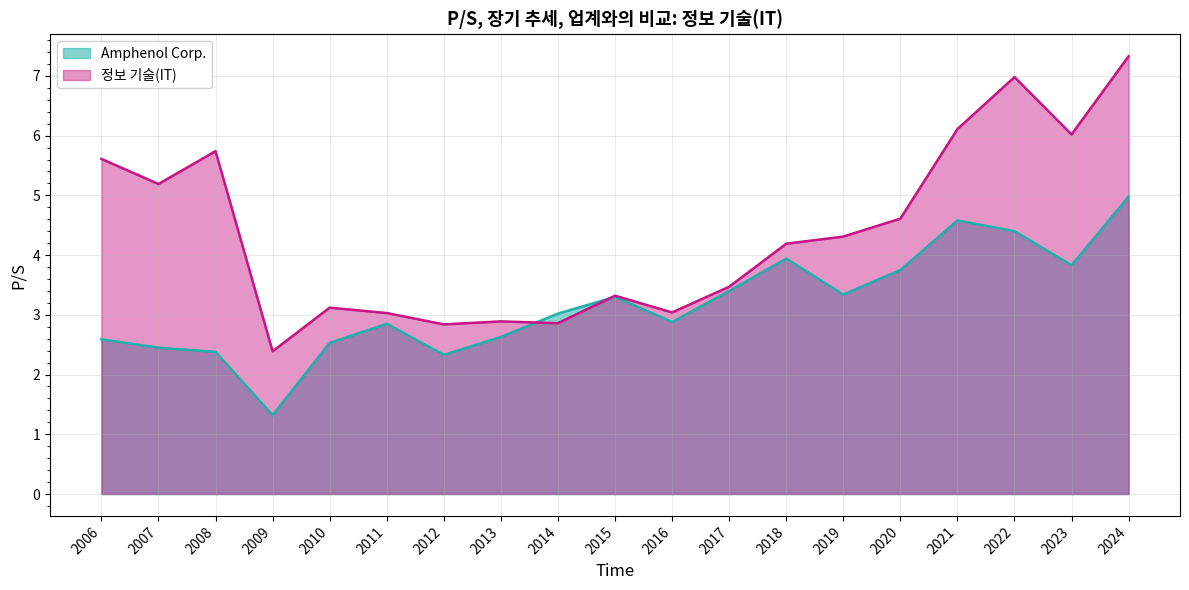

At which label does Amphenol Corp. first exceed 3?

2014